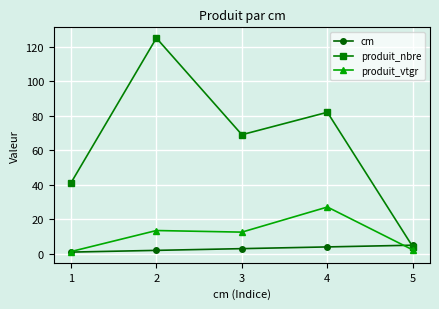

What is the minimum value for produit_nbre?

4.0